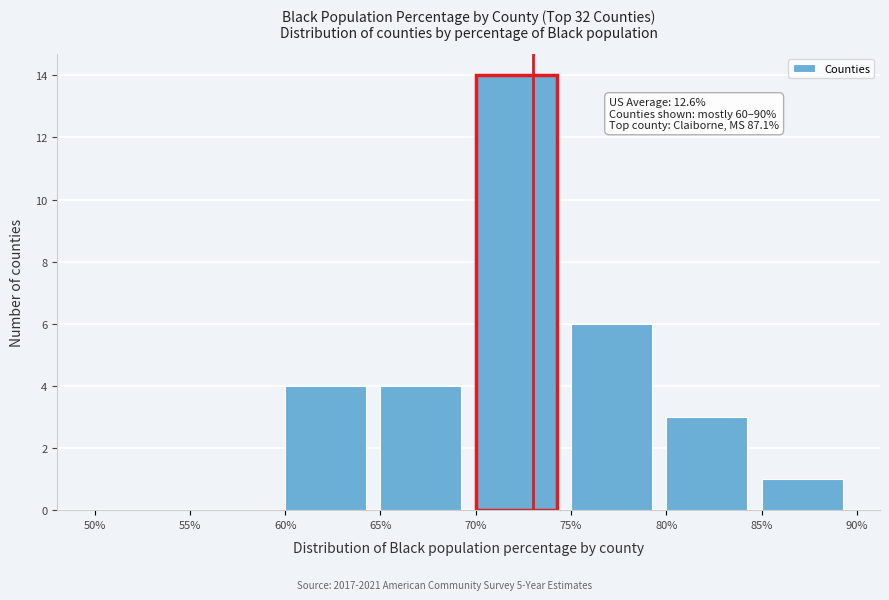

Over which range of the x-axis is the bar tallest?

70% to 75%